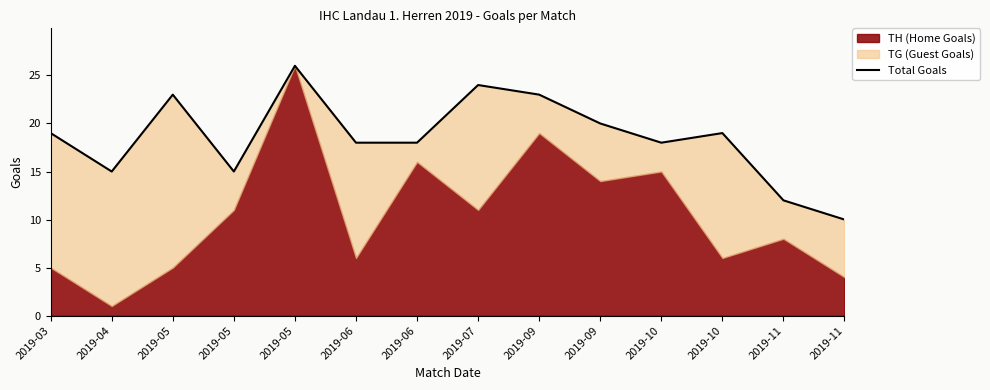

What is the difference between the maximum and minimum values?

16